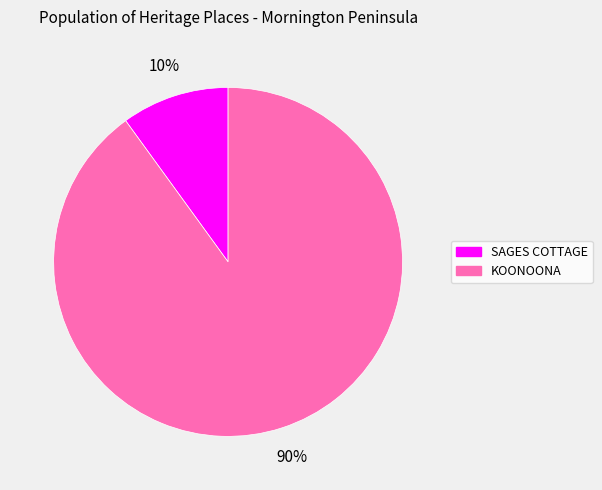

The SAGES COTTAGE slice represents 19% of the pie. True or false?

False